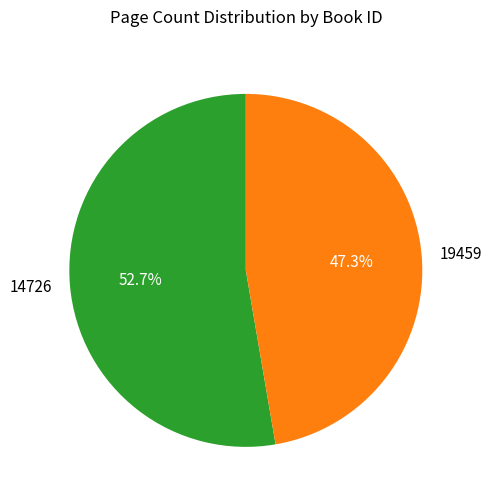

Which has a higher value, 14726 or 19459?

14726